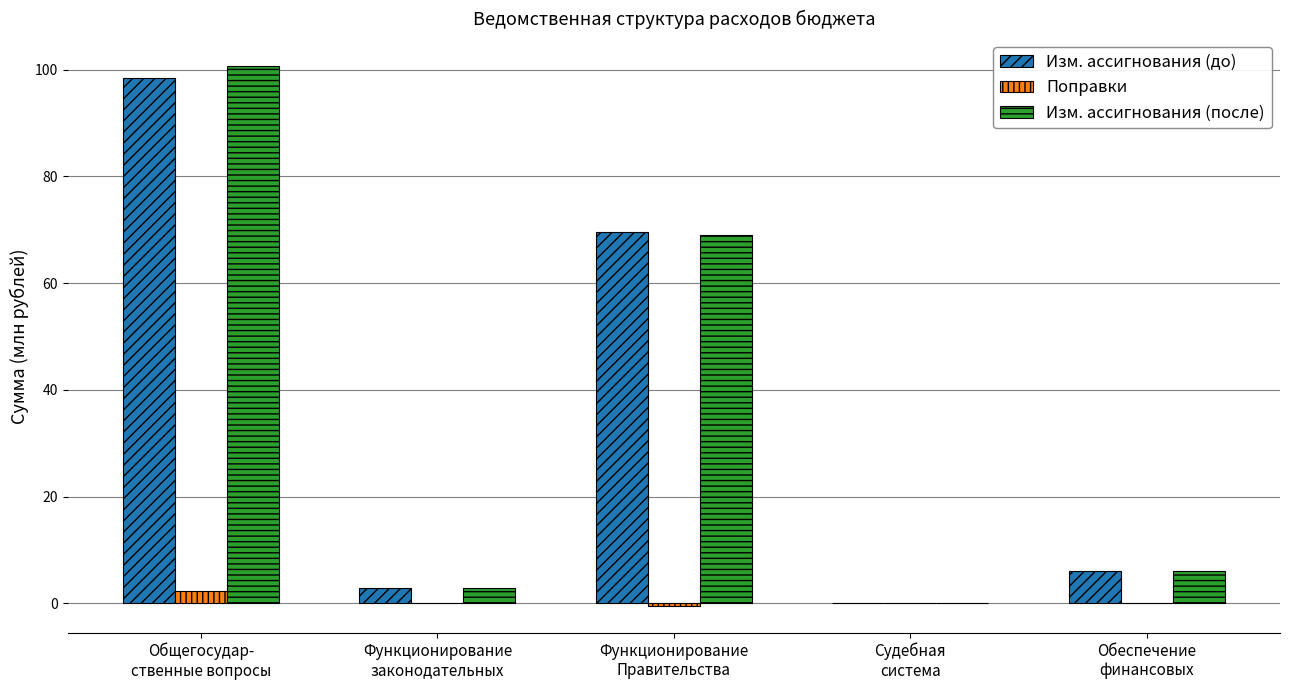

At which label does Изм. ассигнования (до) first exceed 6?

Общегосудар-
ственные вопросы